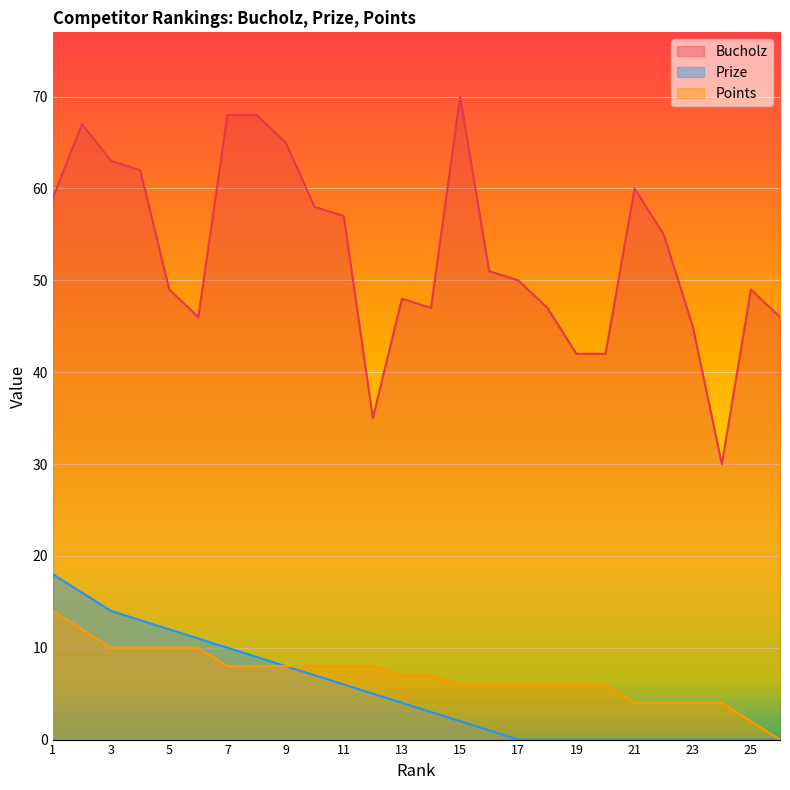

How many lines are shown in the chart?

3